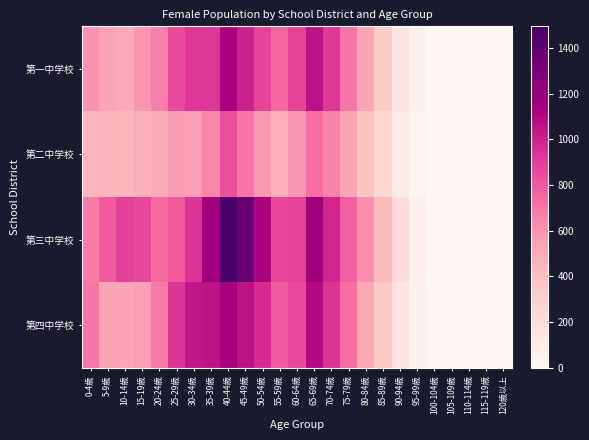

Reading left to right, transcribe all the data shown in this chart.

第一中学校: 0-4歳=605	5-9歳=535	10-14歳=507	15-19歳=598	20-24歳=670	25-29歳=853	30-34歳=919	35-39歳=921	40-44歳=1127	45-49歳=1003	50-54歳=875	55-59歳=748	60-64歳=878	65-69歳=1060	70-74歳=916	75-79歳=697	80-84歳=526	85-89歳=326	90-94歳=156	95-99歳=58	100-104歳=3	105-109歳=0	110-114歳=0	115-119歳=0	120歳以上=0
第二中学校: 0-4歳=448	5-9歳=457	10-14歳=452	15-19歳=476	20-24歳=497	25-29歳=561	30-34歳=556	35-39歳=645	40-44歳=839	45-49歳=696	50-54歳=575	55-59歳=483	60-64歳=588	65-69歳=731	70-74歳=659	75-79歳=521	80-84歳=380	85-89歳=248	90-94歳=109	95-99歳=34	100-104歳=4	105-109歳=0	110-114歳=0	115-119歳=0	120歳以上=0
第三中学校: 0-4歳=686	5-9歳=798	10-14歳=882	15-19歳=861	20-24歳=737	25-29歳=792	30-34歳=934	35-39歳=1177	40-44歳=1494	45-49歳=1372	50-54歳=1115	55-59歳=863	60-64歳=876	65-69歳=1184	70-74歳=984	75-79歳=779	80-84歳=618	85-89歳=418	90-94歳=216	95-99歳=64	100-104歳=11	105-109歳=0	110-114歳=0	115-119歳=0	120歳以上=0
第四中学校: 0-4歳=696	5-9歳=535	10-14歳=520	15-19歳=557	20-24歳=684	25-29歳=932	30-34歳=1042	35-39歳=1054	40-44歳=1149	45-49歳=1059	50-54歳=965	55-59歳=790	60-64歳=856	65-69歳=1091	70-74歳=935	75-79歳=724	80-84歳=513	85-89歳=338	90-94歳=152	95-99歳=45	100-104歳=6	105-109歳=0	110-114歳=0	115-119歳=0	120歳以上=0